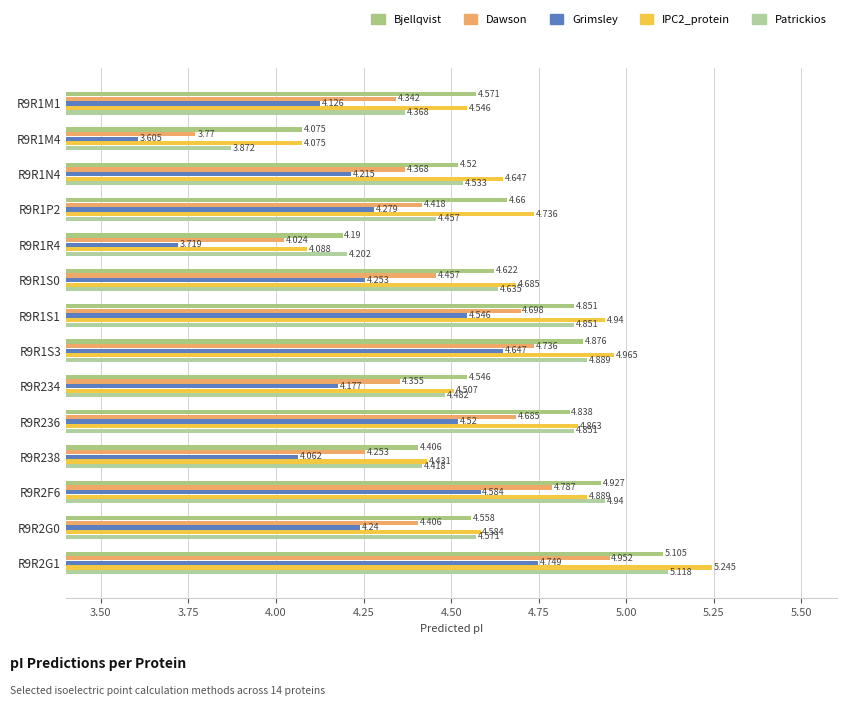

List the series in order of their peak value, lowest first.

Grimsley, Dawson, Bjellqvist, Patrickios, IPC2_protein